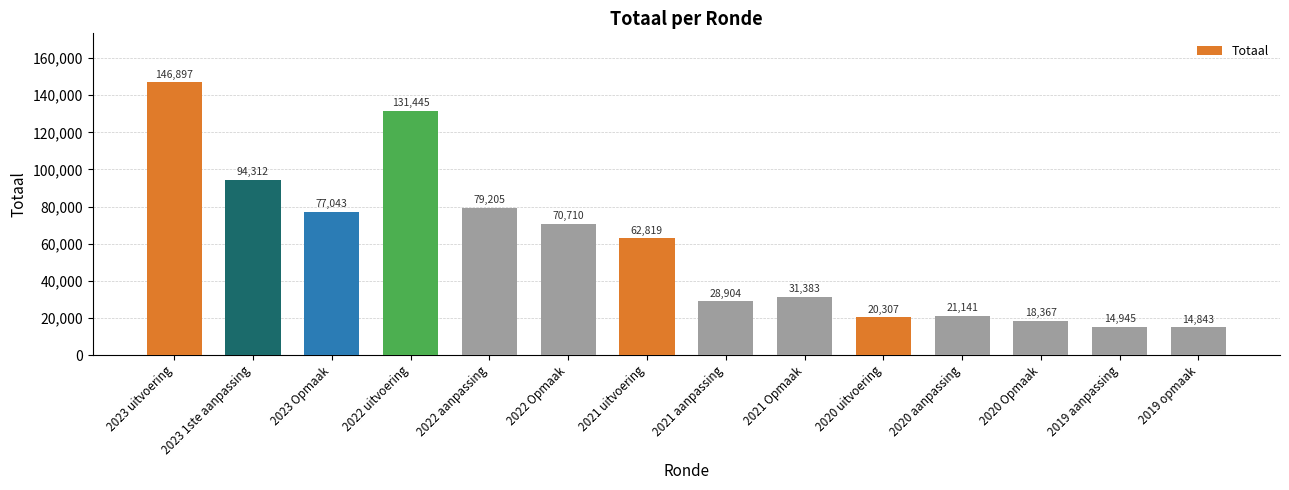

Reading left to right, list all the values displayed in this chart.

146897	94312	77043	131445	79205	70710	62819	28904	31383	20307	21141	18367	14945	14843